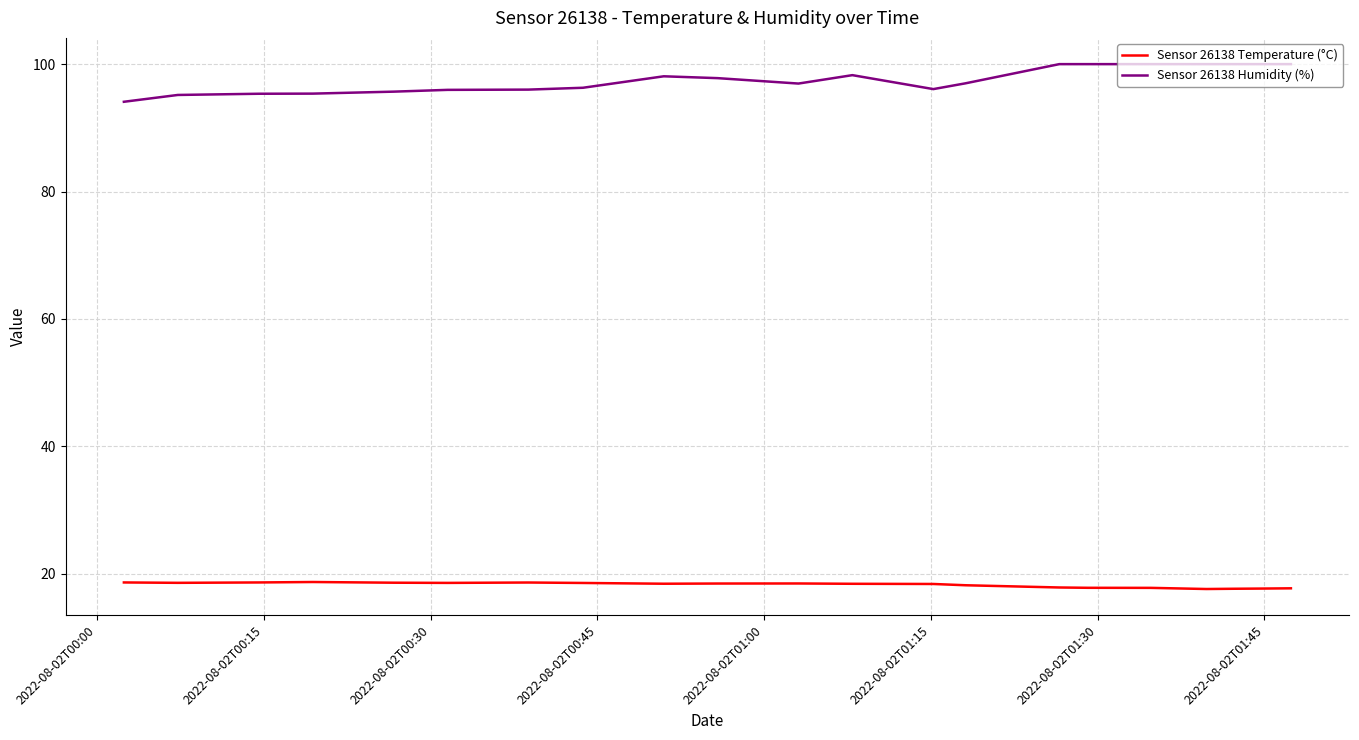

True or false: Sensor 26138 Temperature (°C) and Sensor 26138 Humidity (%) intersect in this chart.

False